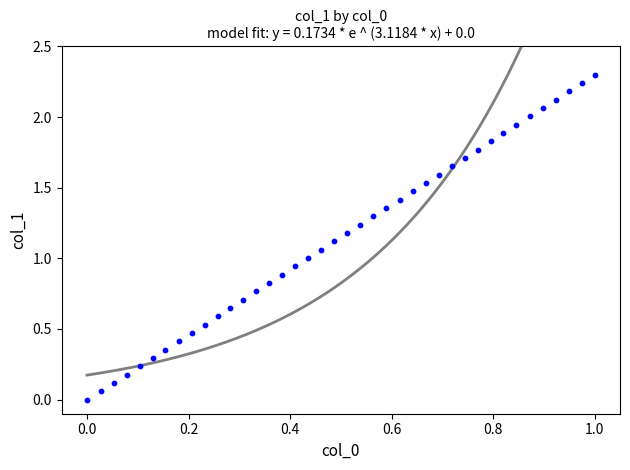

What is the range of Y values (max minus min)?

2.3